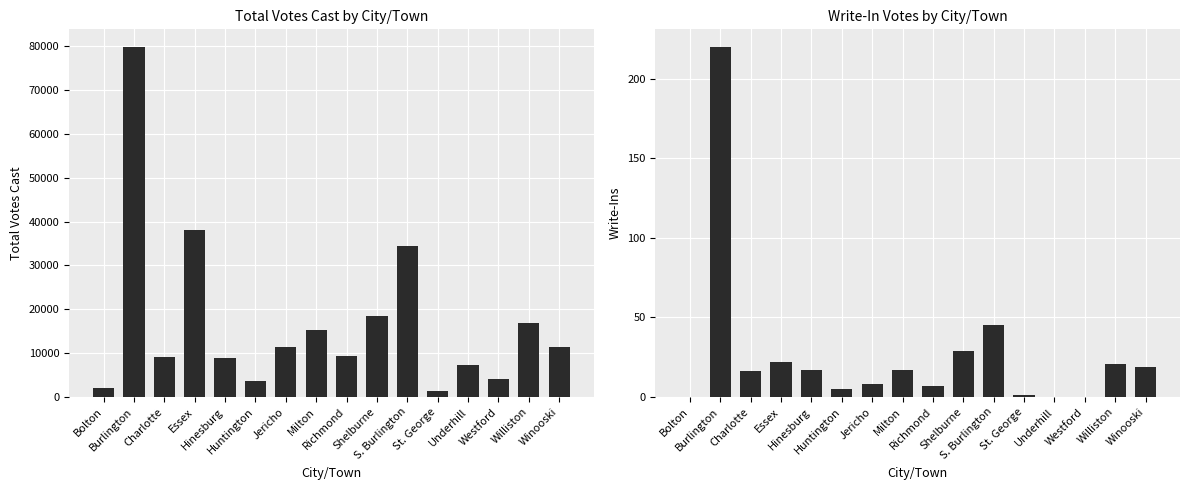

Rank the series by their maximum value, from highest to lowest.

Total Votes Cast, Write-Ins